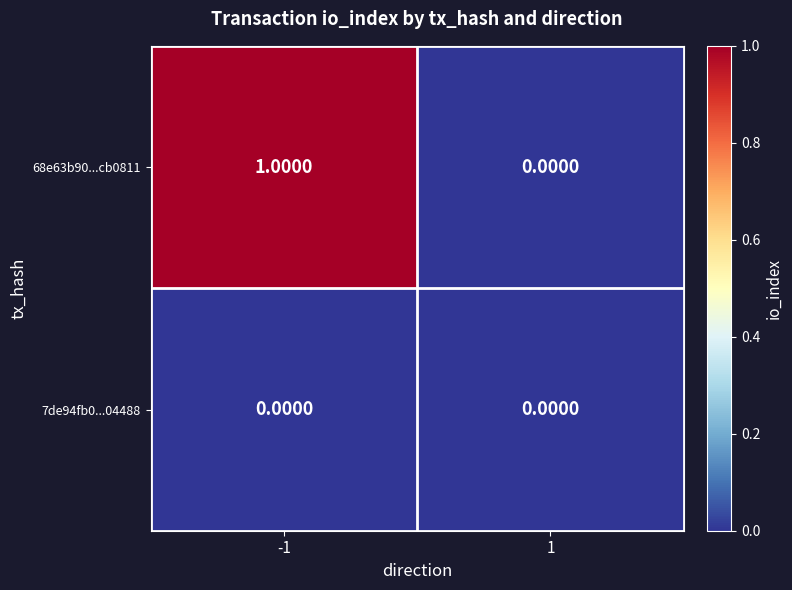

Which series changed the most between -1 and 1?

68e63b90...cb0811